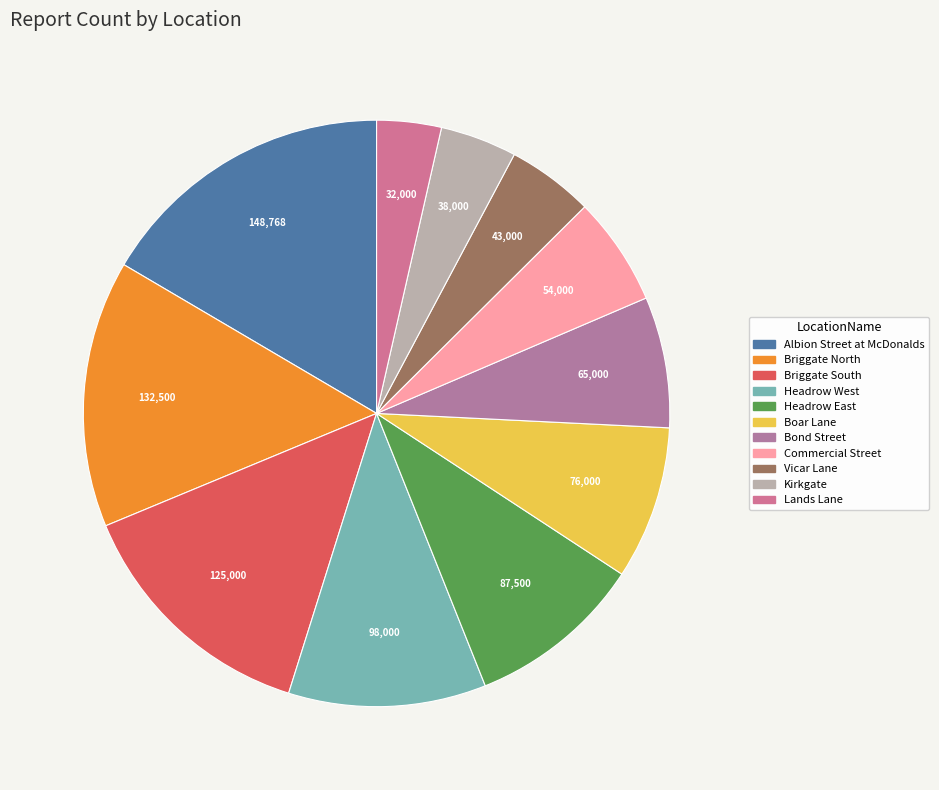

Which slice is the largest?

Albion Street at McDonalds